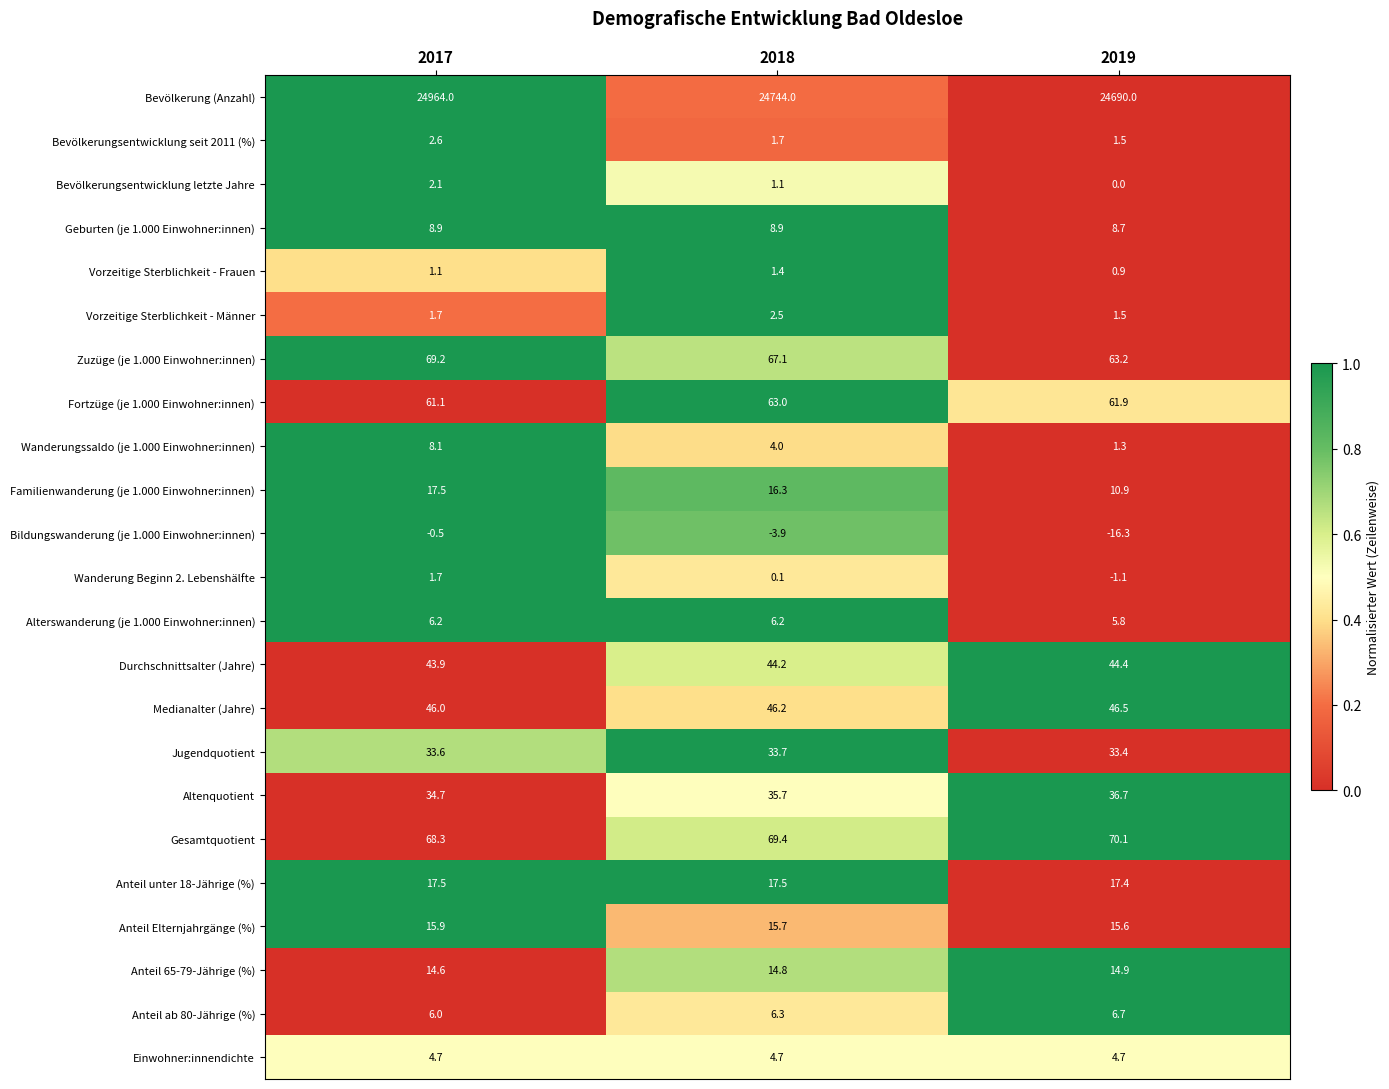

What value does the Geburten (je 1.000 Einwohner:innen) series have at 2017?

8.9